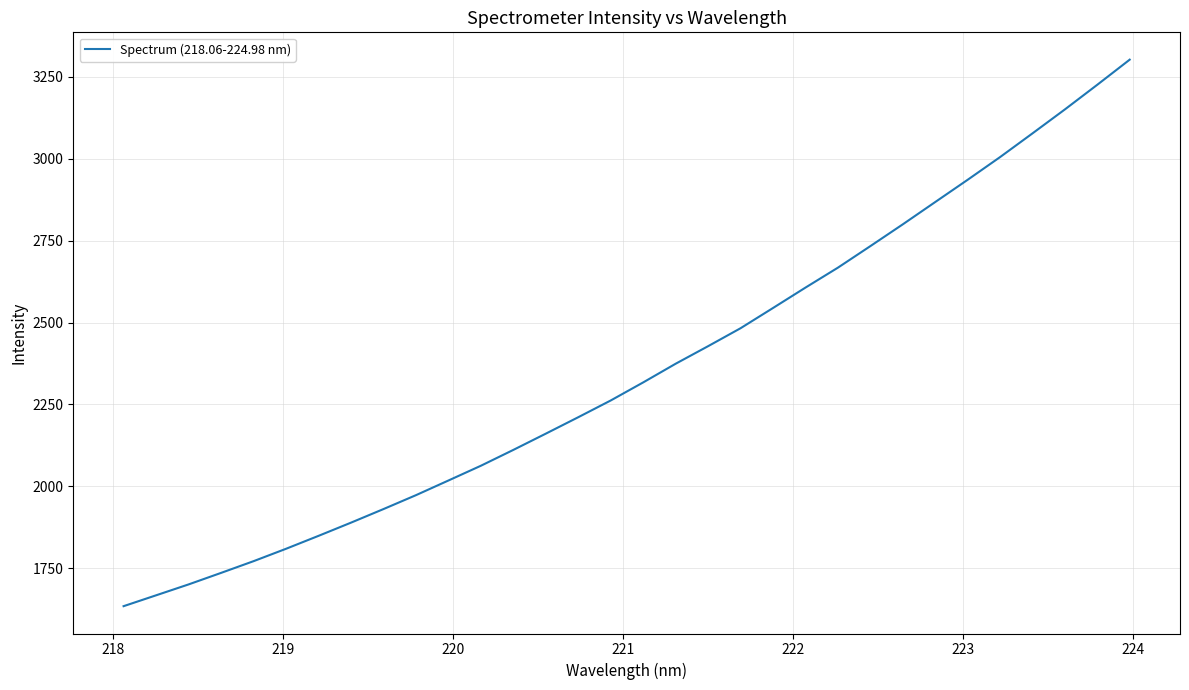

What is the smallest value displayed?

1634.5